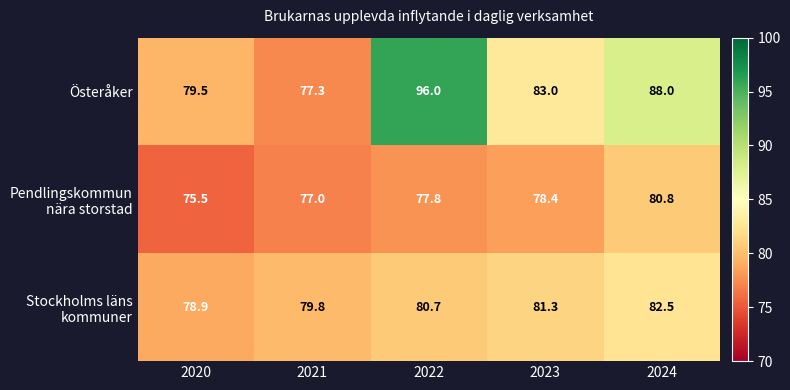

What is the sum of the Österåker values at 2020 and 2023?

162.5